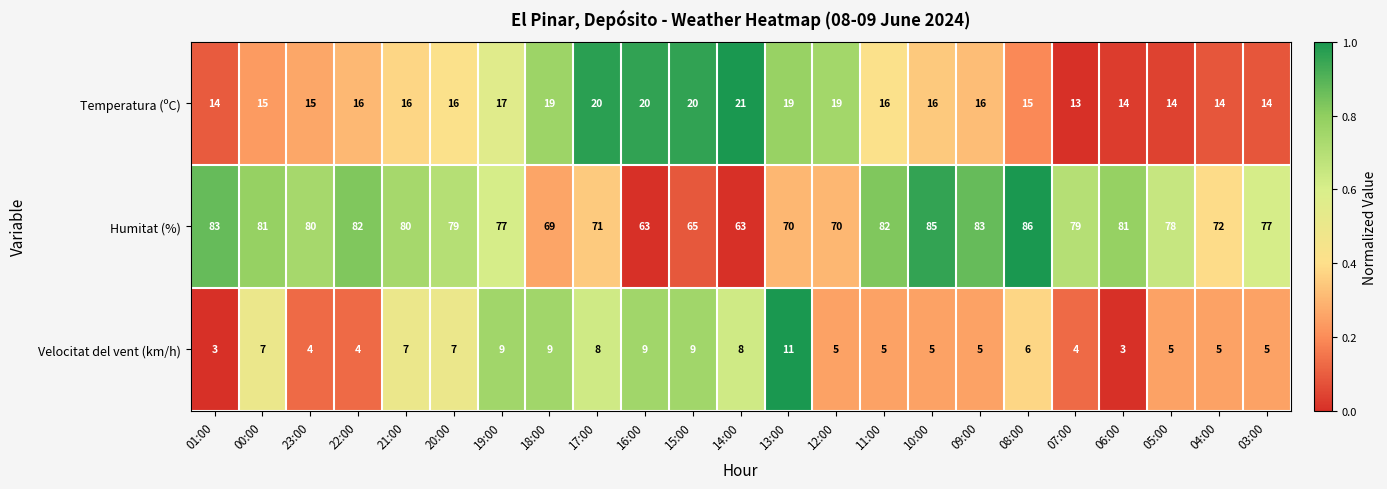

At which label is Humitat (%) closest to 74?

04:00